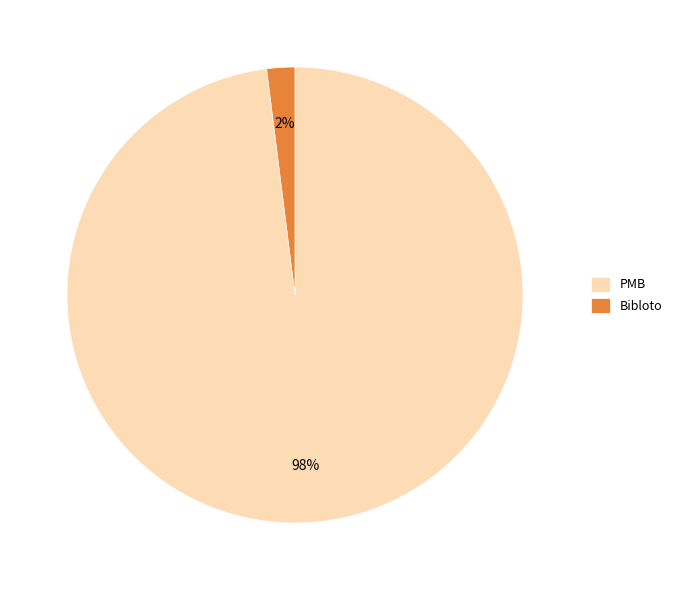

What percentage is the PMB slice, to the nearest percent?

98%